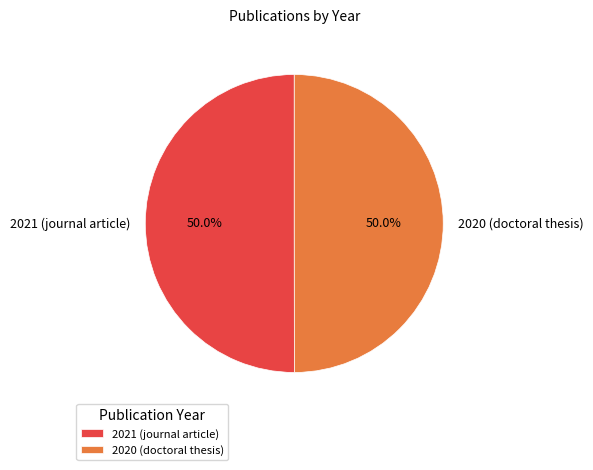

To the nearest percent, what is the combined percentage of 2021 (journal article) and 2020 (doctoral thesis)?

100%